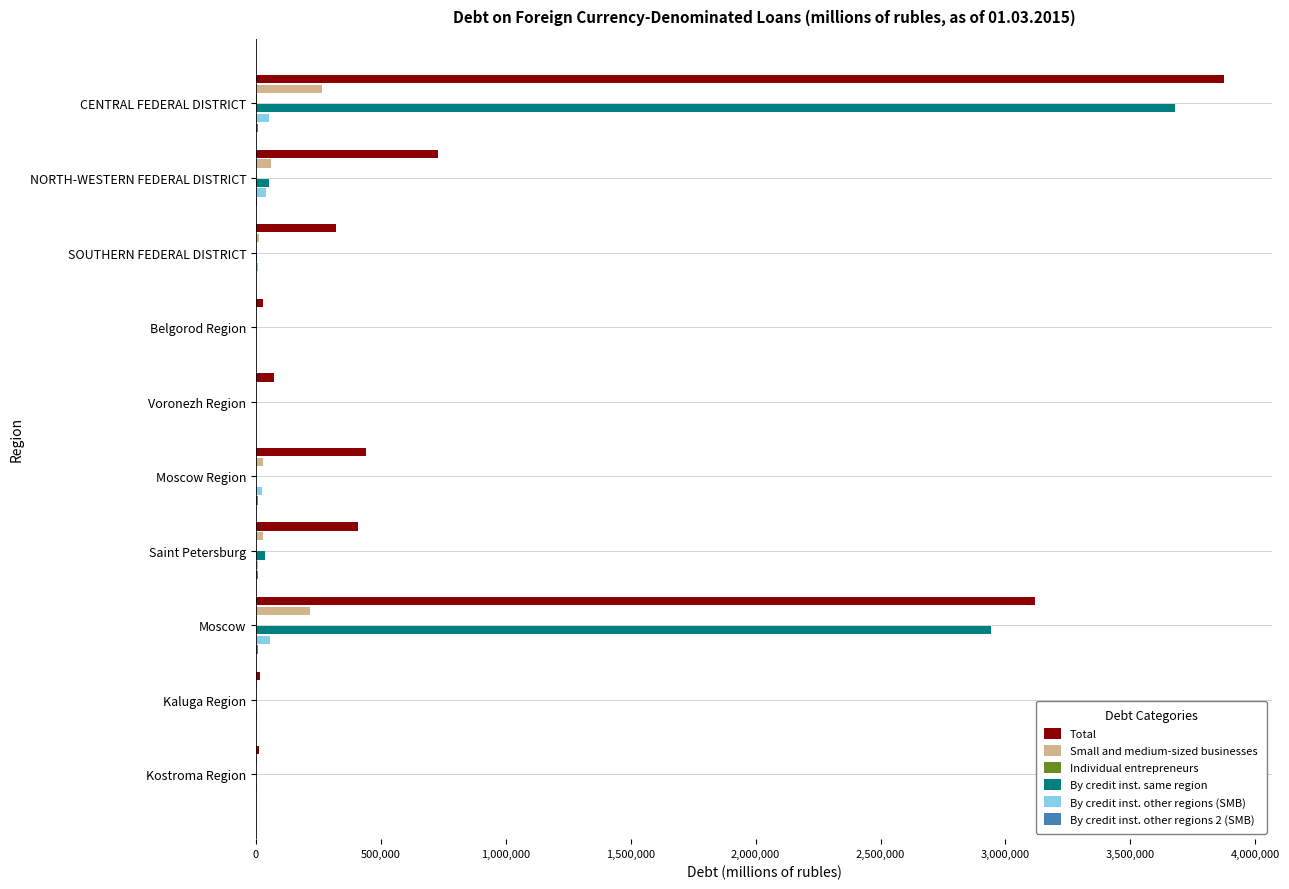

At which category does the chart reach its peak across all series?

CENTRAL FEDERAL DISTRICT